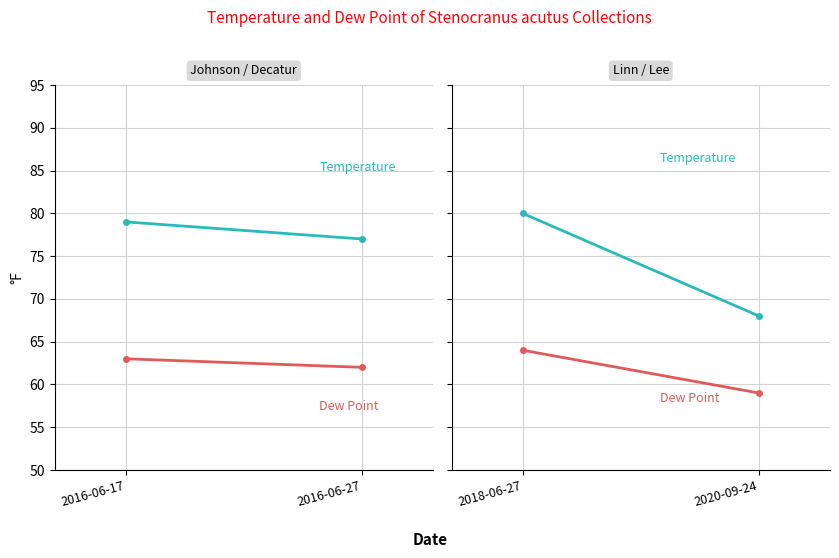

What are all the series names shown in the legend?

Temperature, Dew Point